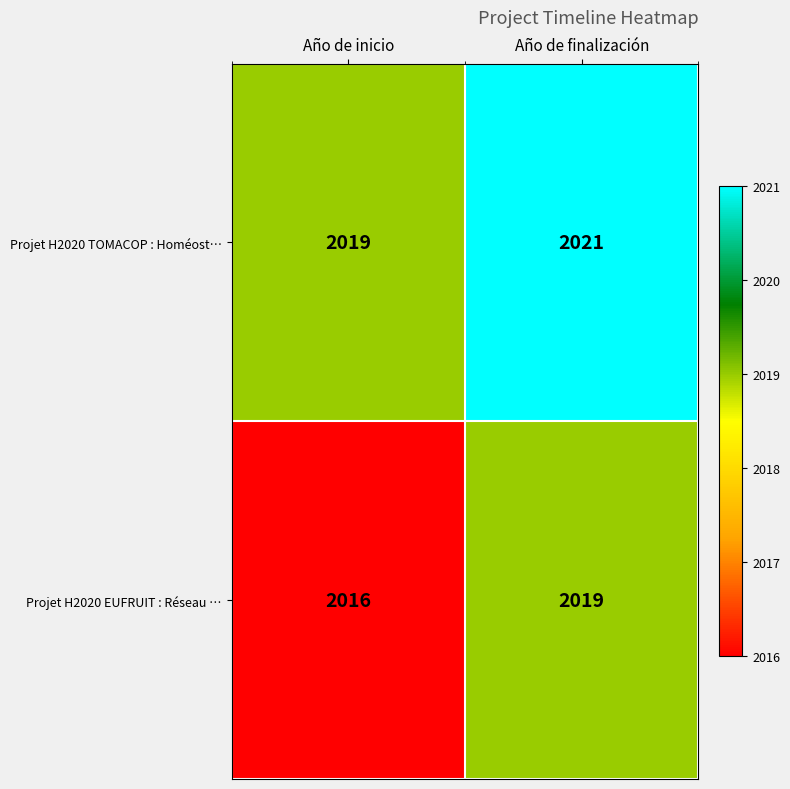

Reading left to right, transcribe all the data shown in this chart.

Projet H2020 TOMACOP : Homéost…: 2019	2021
Projet H2020 EUFRUIT : Réseau …: 2016	2019